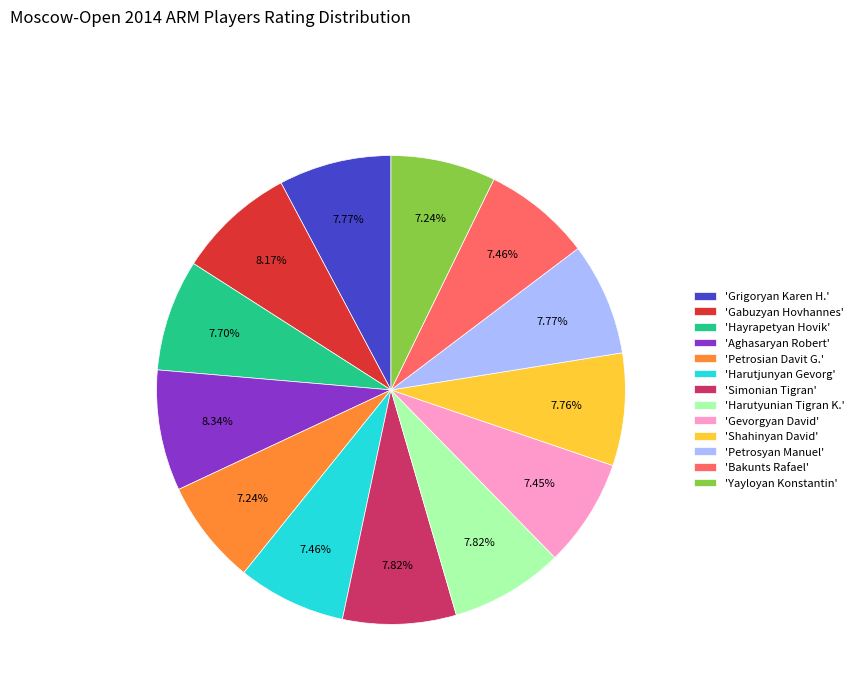

Do 'Shahinyan David' and 'Harutyunian Tigran K.' together represent more than half of the pie?

No